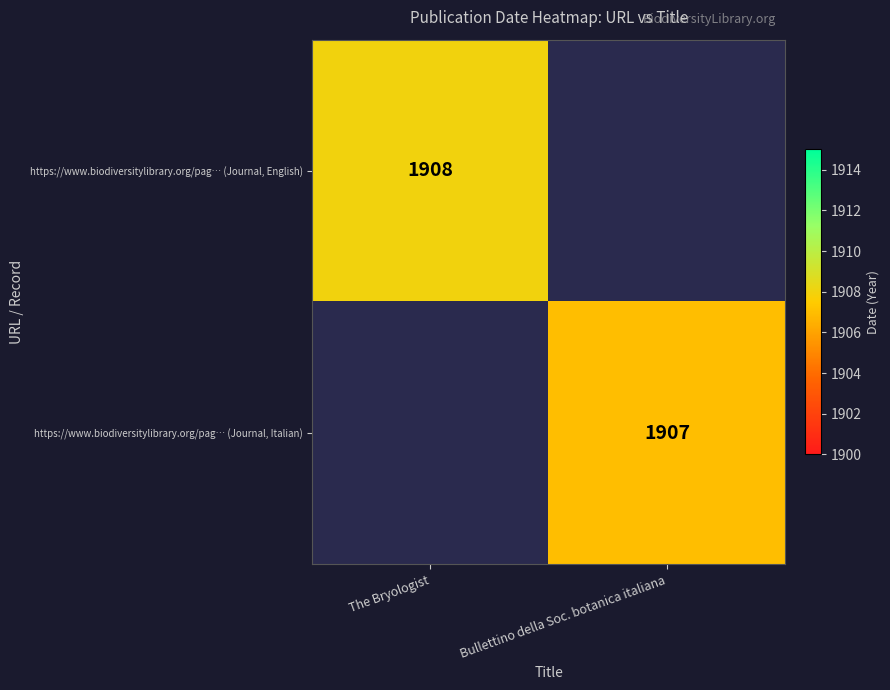

The https://www.biodiversitylibrary.org/pag… (Journal, Italian) series shows 1231 at Bullettino della Soc. botanica italiana. True or false?

False